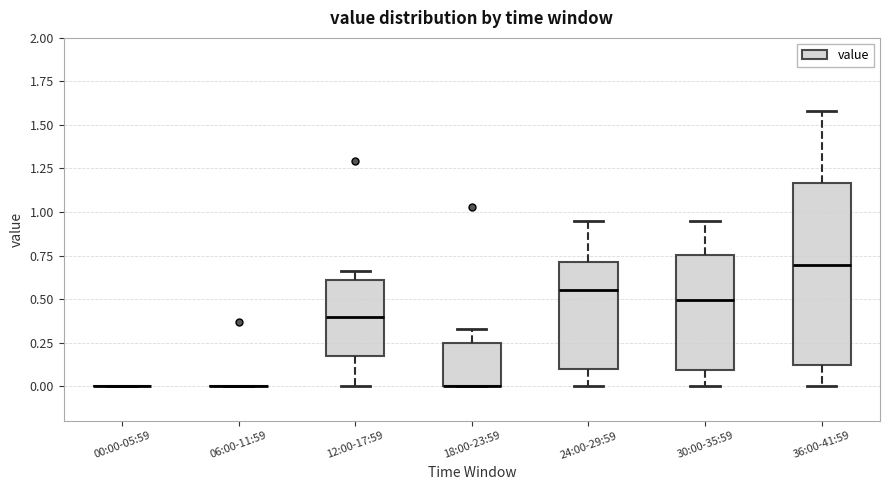

Reading left to right, transcribe this box plot: for each box, give where its median line is, the range the box spans, and where its two whiskers end, as read against the y-axis. The values are not printed on the chart, so give them approximately, as read against the axis.

00:00-05:59: box collapsed to a line at 0.00, whiskers 0.00 to 0.00
06:00-11:59: box collapsed to a line at 0.00, whiskers 0.00 to 0.00
12:00-17:59: median 0.40, box 0.20 to 0.60, whiskers 0.00 to 0.65
18:00-23:59: median 0.00 (drawn on the box's lower edge), box 0.00 to 0.25, whiskers 0.00 to 0.35
24:00-29:59: median 0.55, box 0.10 to 0.70, whiskers 0.00 to 0.95
30:00-35:59: median 0.50, box 0.10 to 0.75, whiskers 0.00 to 0.95
36:00-41:59: median 0.70, box 0.10 to 1.15, whiskers 0.00 to 1.60